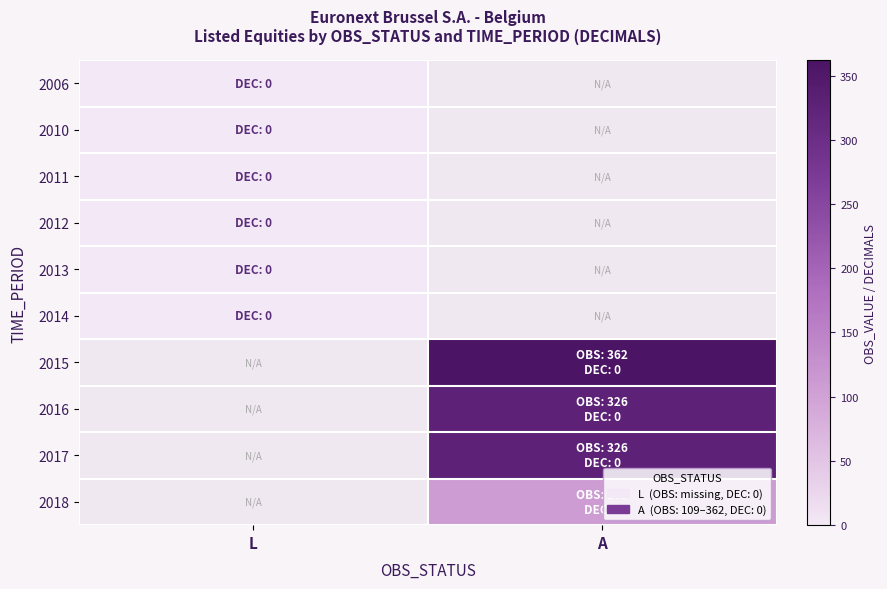

The 2015 series shows 362.0 at A. True or false?

True